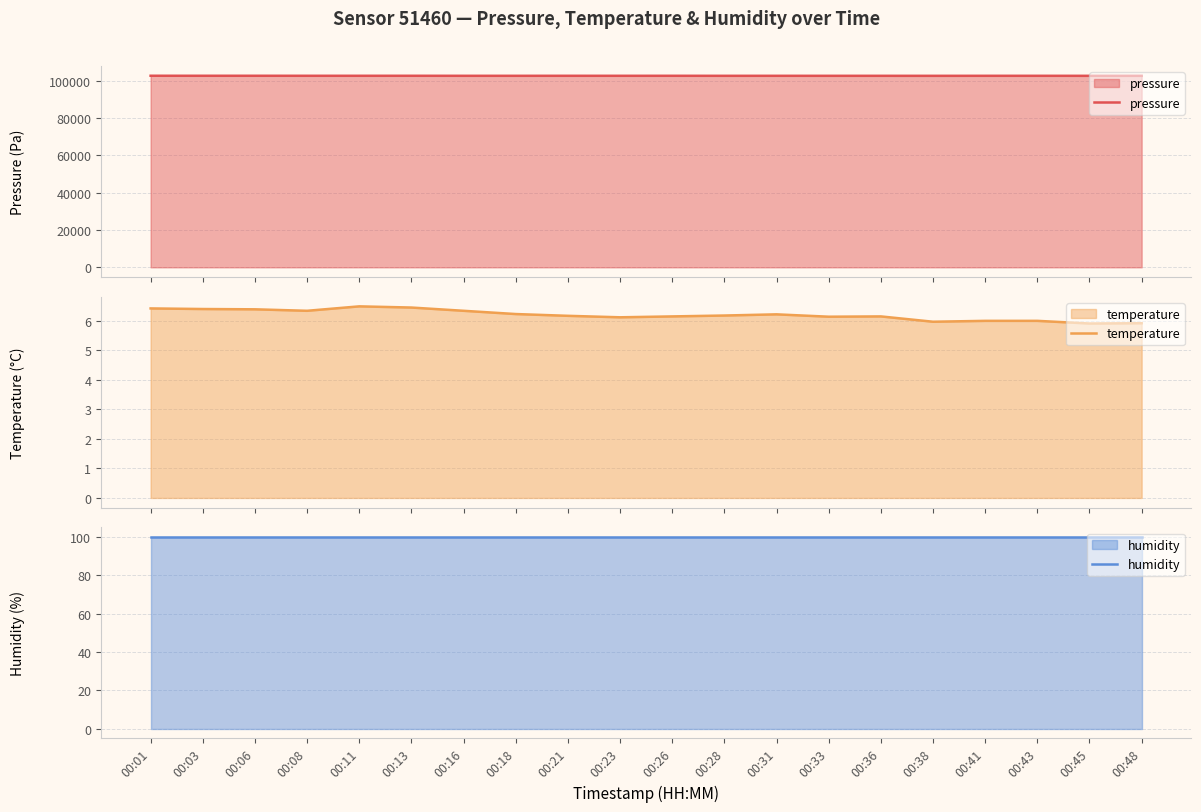

What is the highest value of the humidity series?

100.0